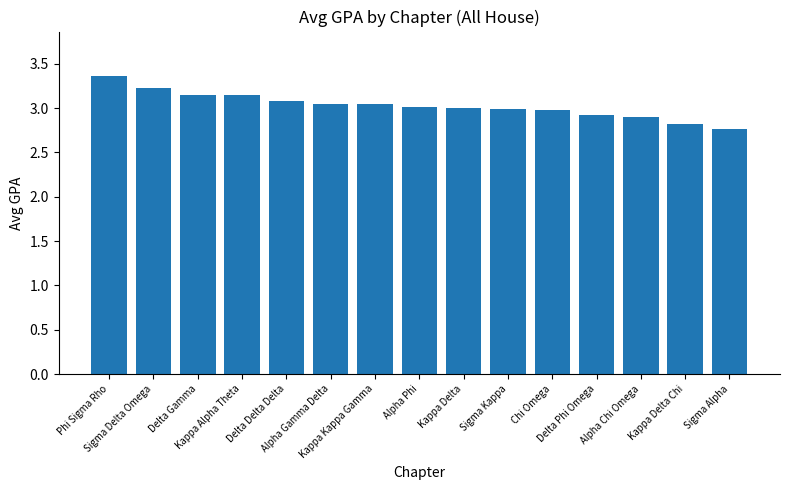

What is the difference between the second highest and second lowest values?

0.4